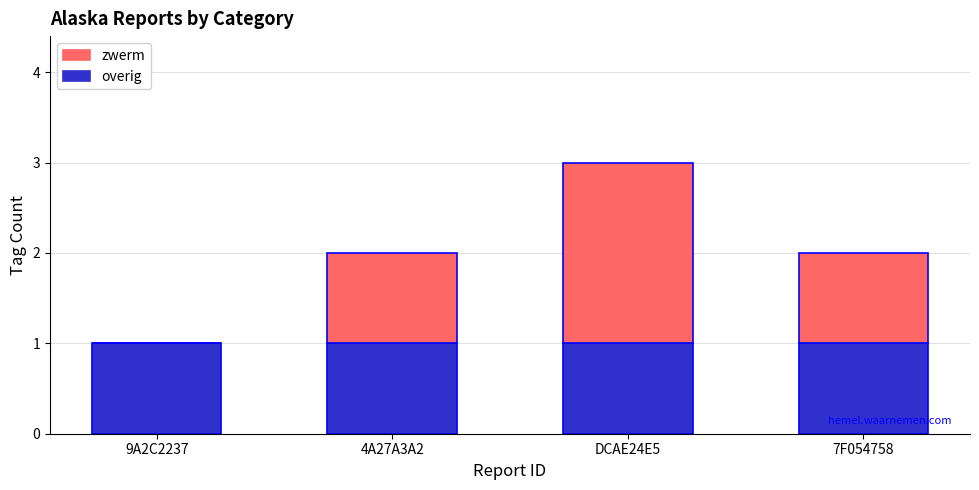

At which category is the sum across all series the highest?

DCAE24E5